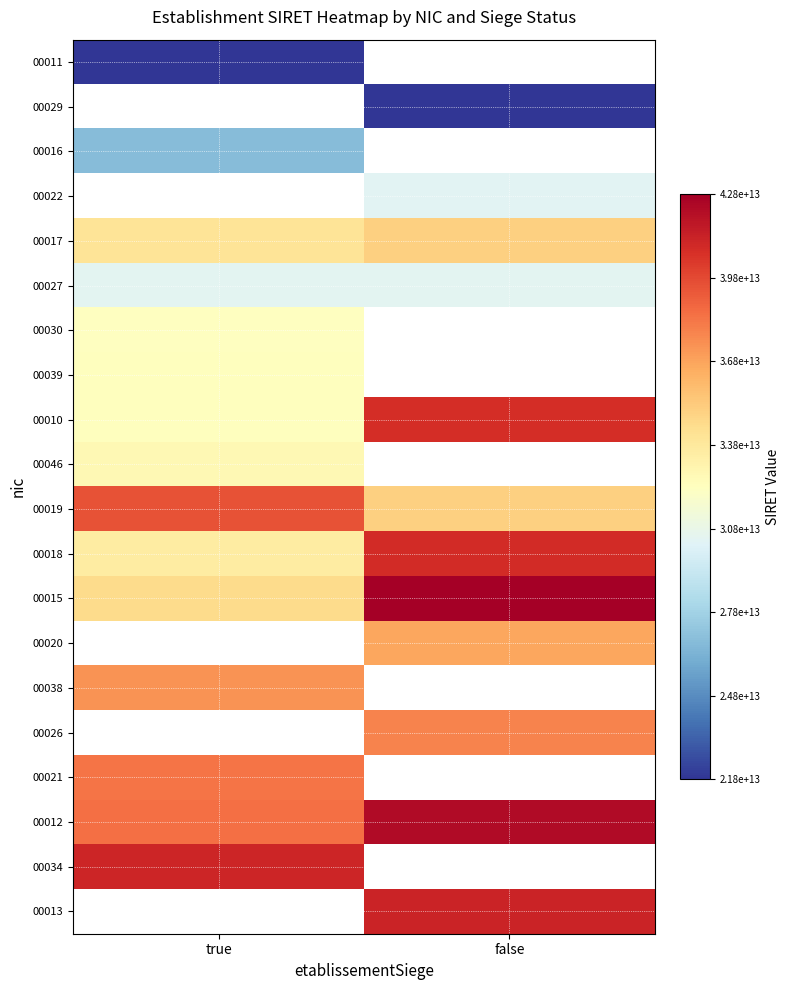

At how many categories does at least one series exceed 2554854335234?

2